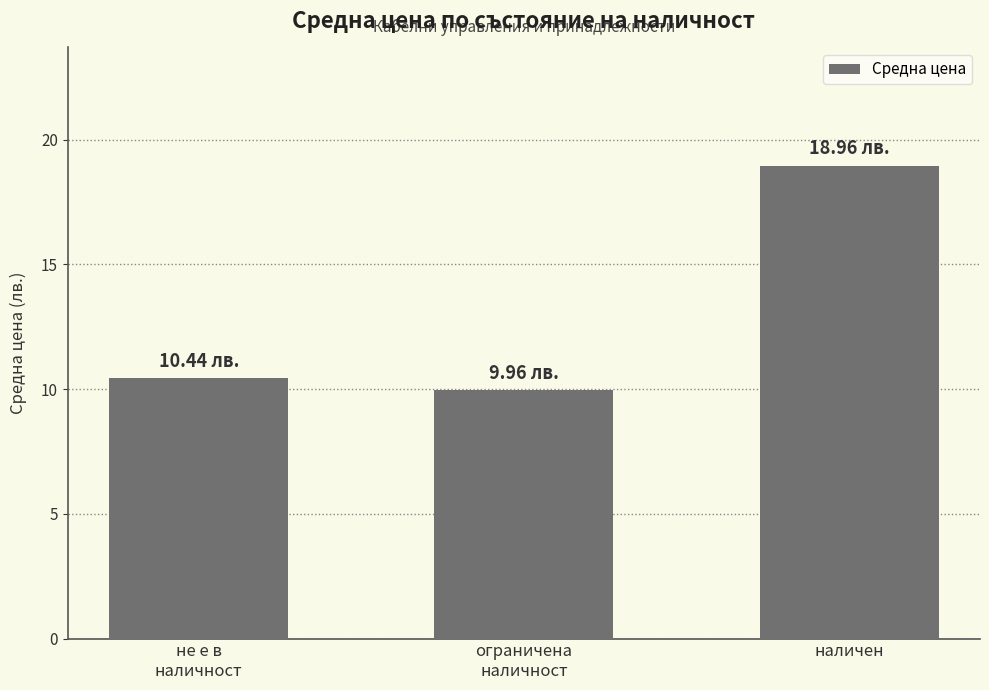

What is the change in value from ограничена
наличност to наличен?

+9.0